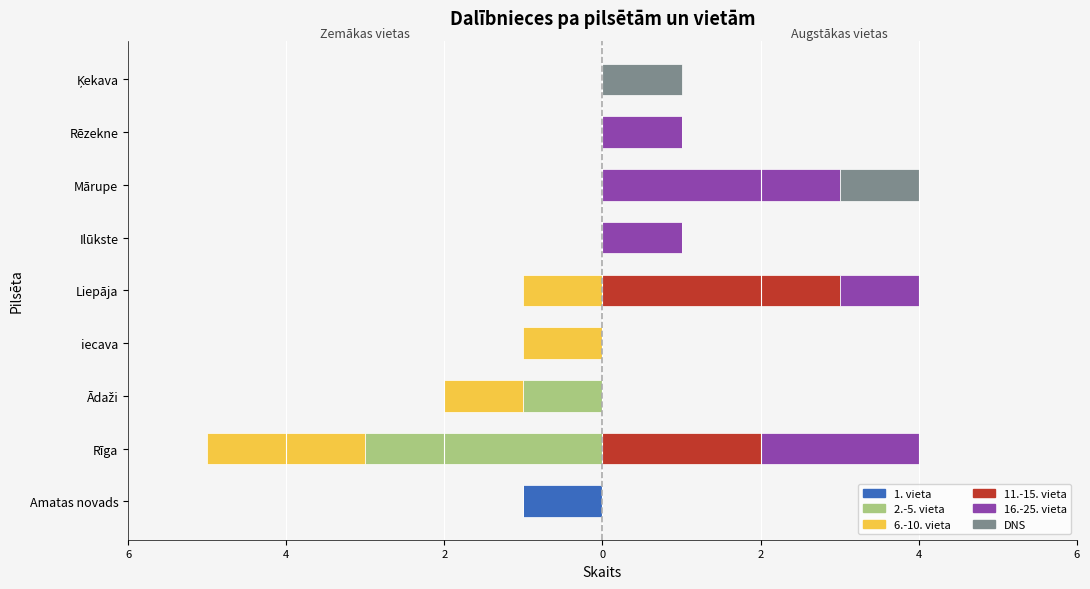

How many categories are shown in the chart?

9